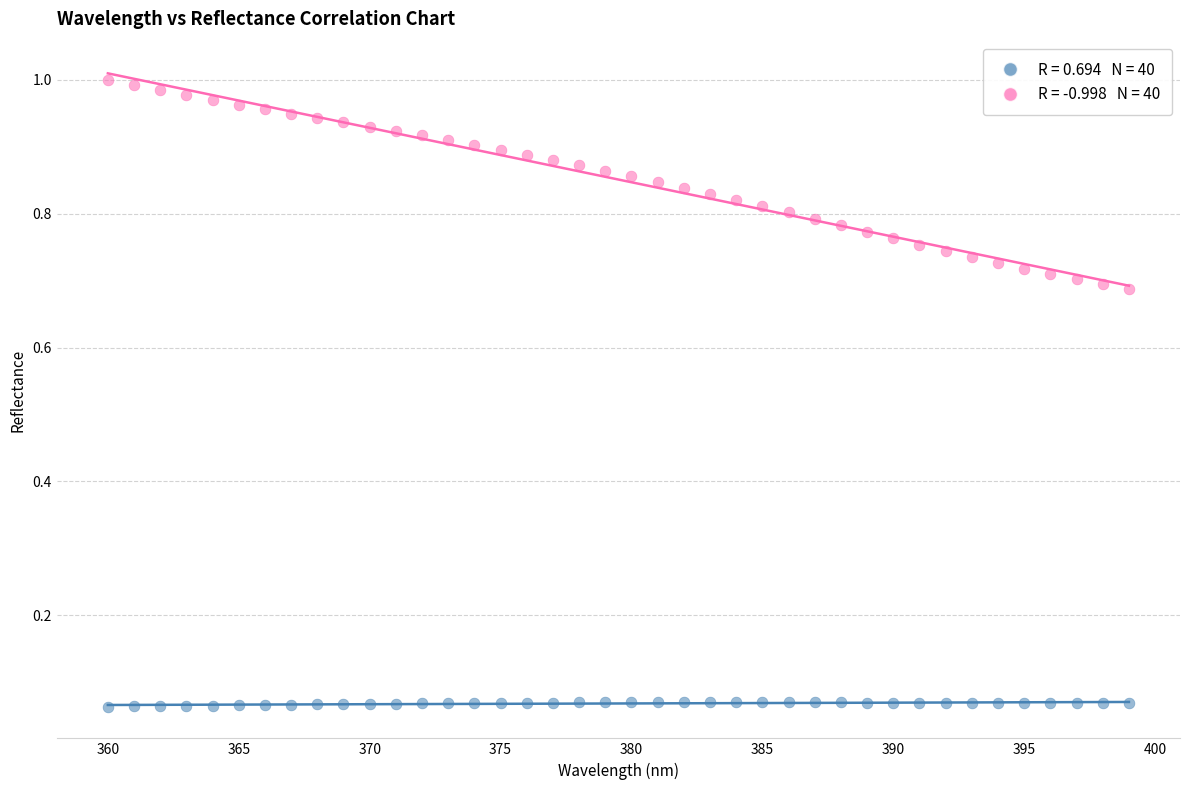

Across all data points, what is the range of X values (max minus min)?

39.0